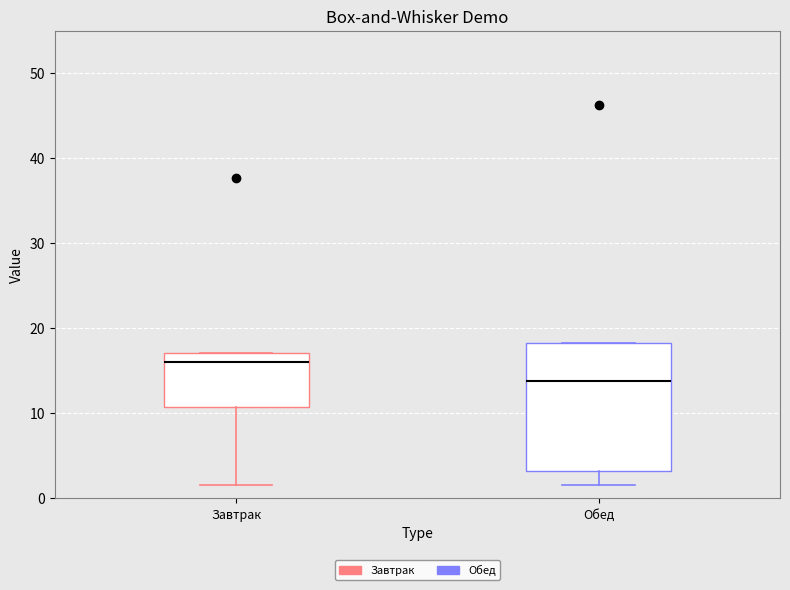

Which box's median line is the lowest?

Обед